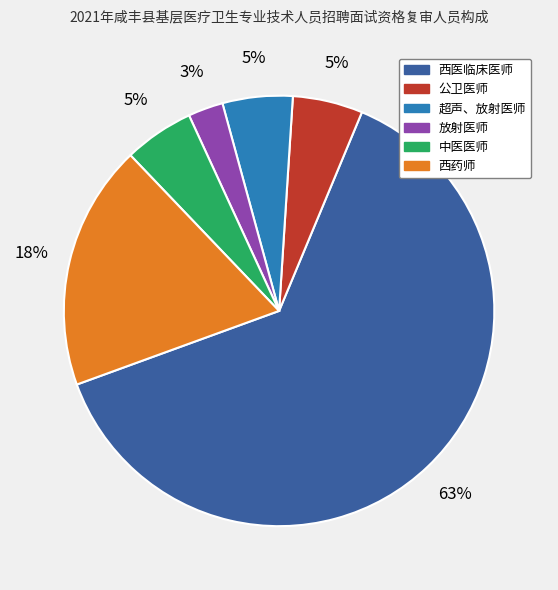

Which slice is the smallest?

放射医师